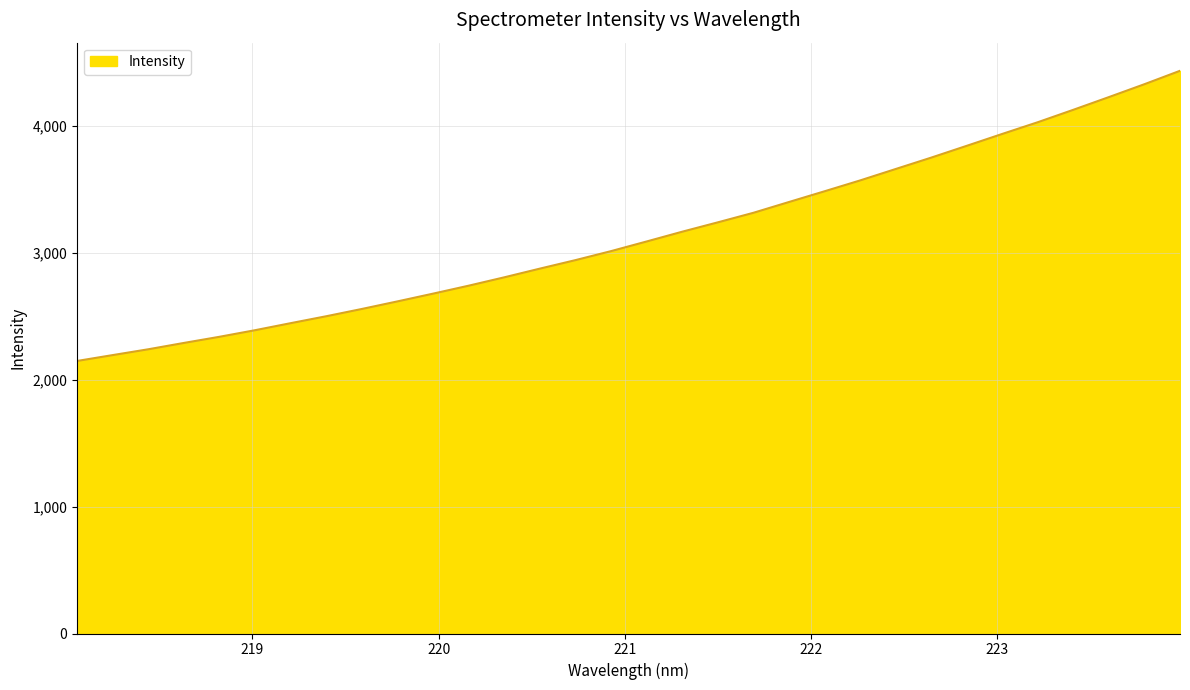

What is the smallest value displayed?

2148.0